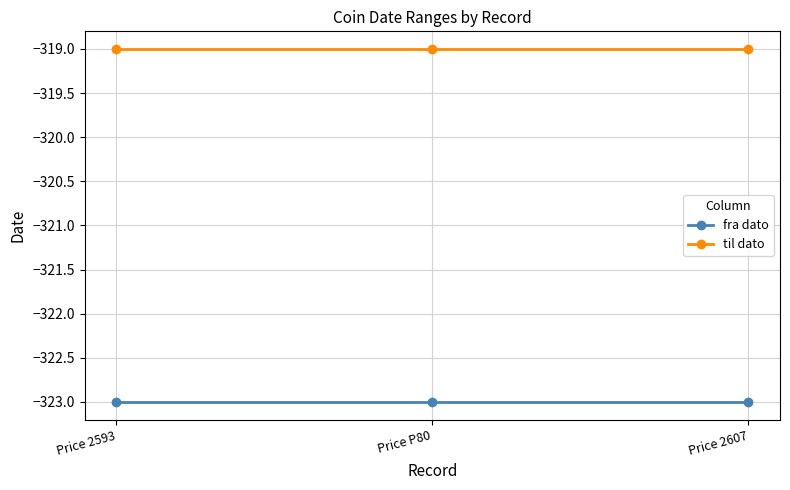

What is the maximum value shown in the chart?

-319